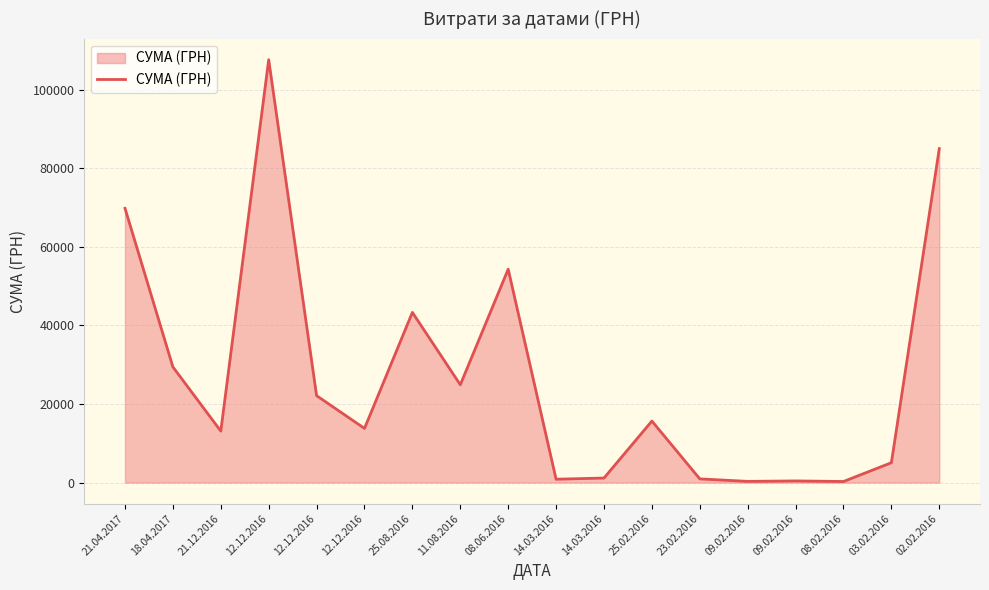

What is the difference between the maximum and minimum values?

107385.8